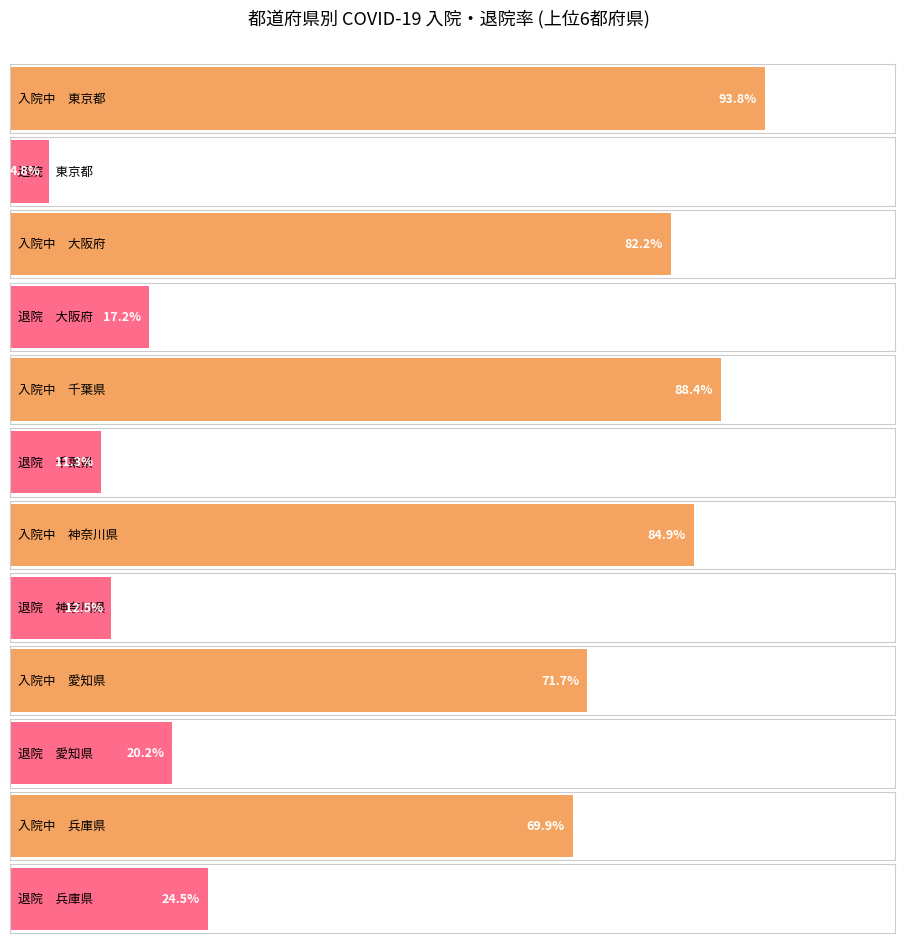

Are the bars horizontal?

Yes